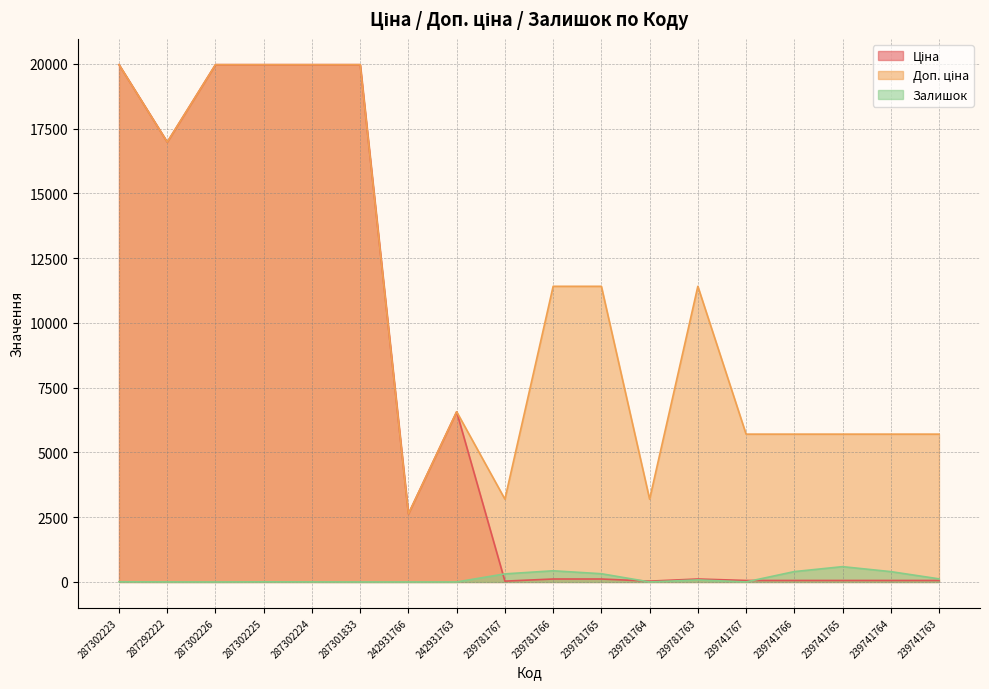

Is the value of Залишок at 242931766 greater than the value of Ціна at 239741764?

No